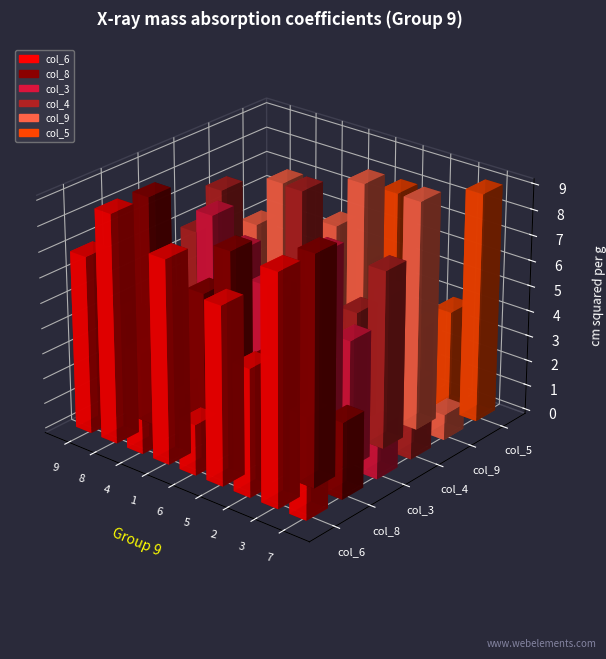

What is the spread (max minus min) of values at 6?

7